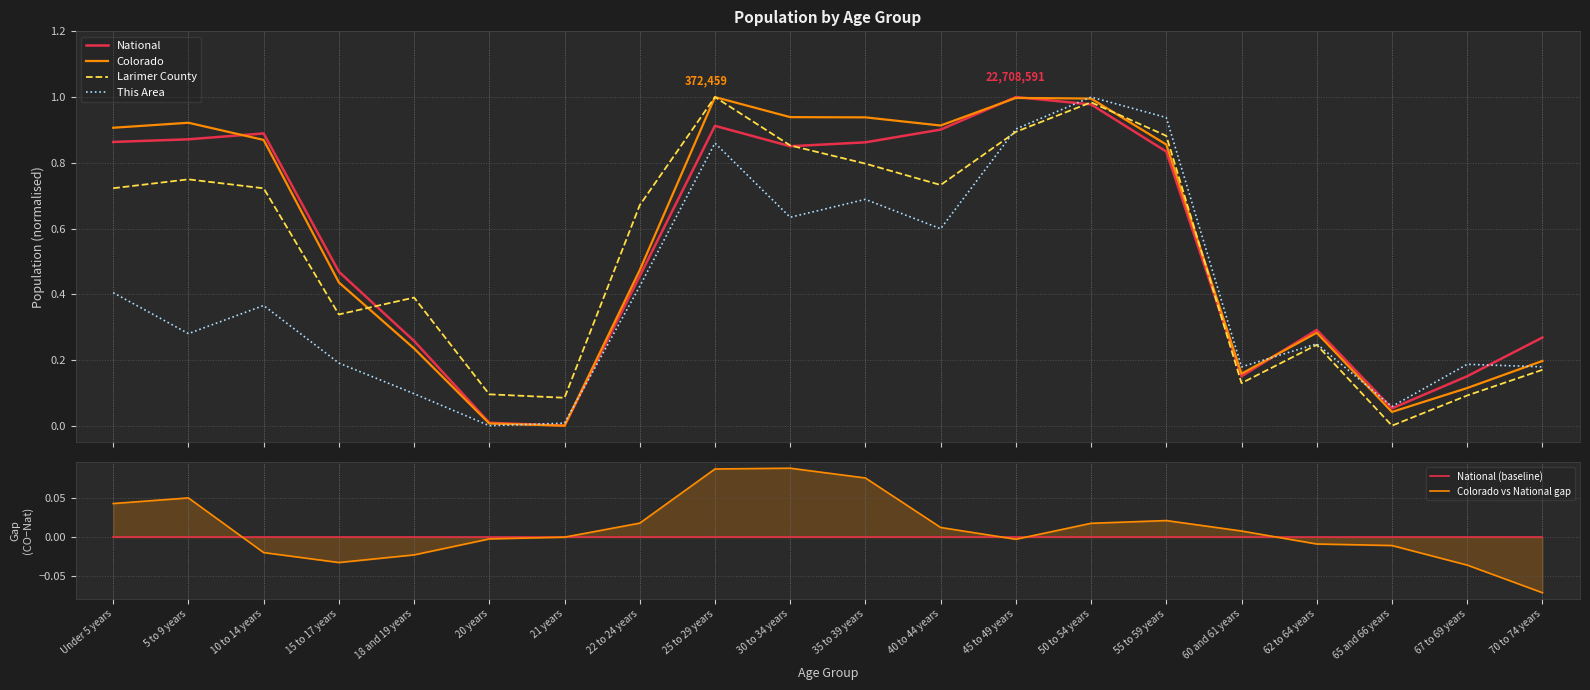

What is the label of the 18th point from the right?

10 to 14 years